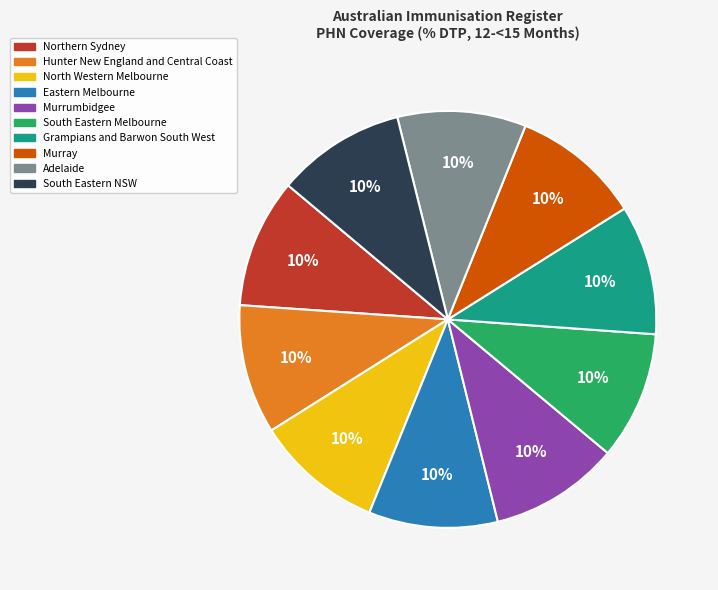

The North Western Melbourne slice represents 21% of the pie. True or false?

False